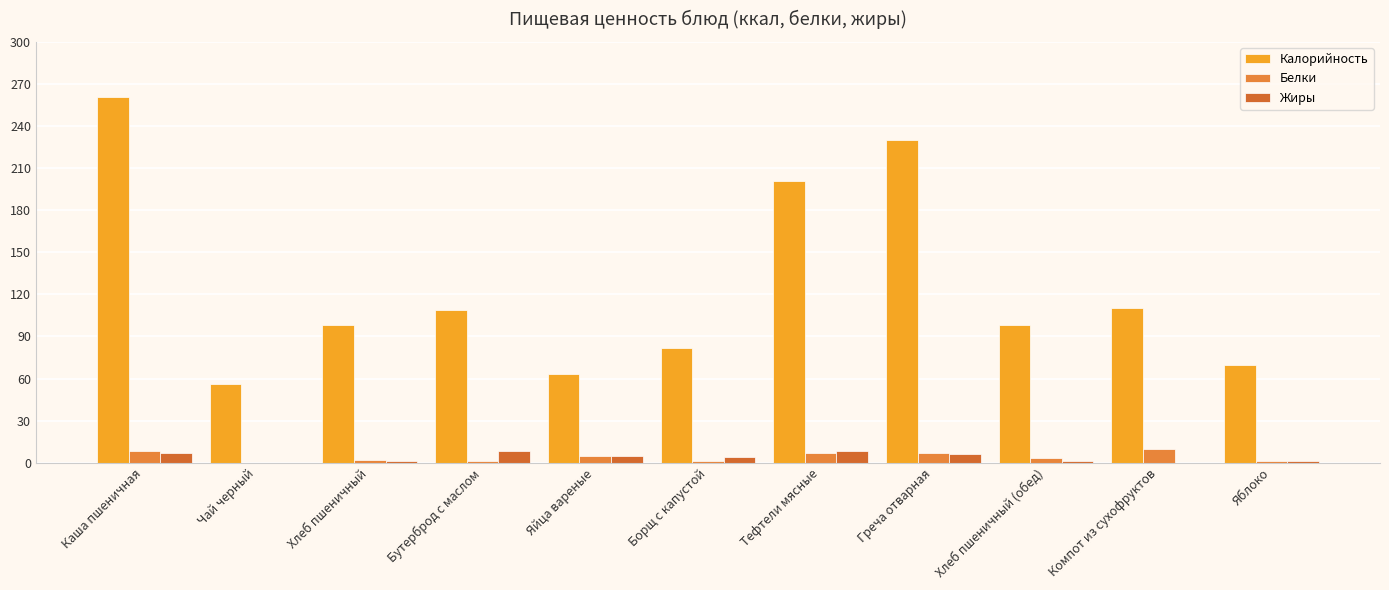

Rank the categories by Белки value from highest to lowest.

Компот из сухофруктов, Каша пшеничная, Тефтели мясные, Греча отварная, Яйца вареные, Хлеб пшеничный (обед), Хлеб пшеничный, Бутерброд с маслом, Борщ с капустой, Яблоко, Чай черный